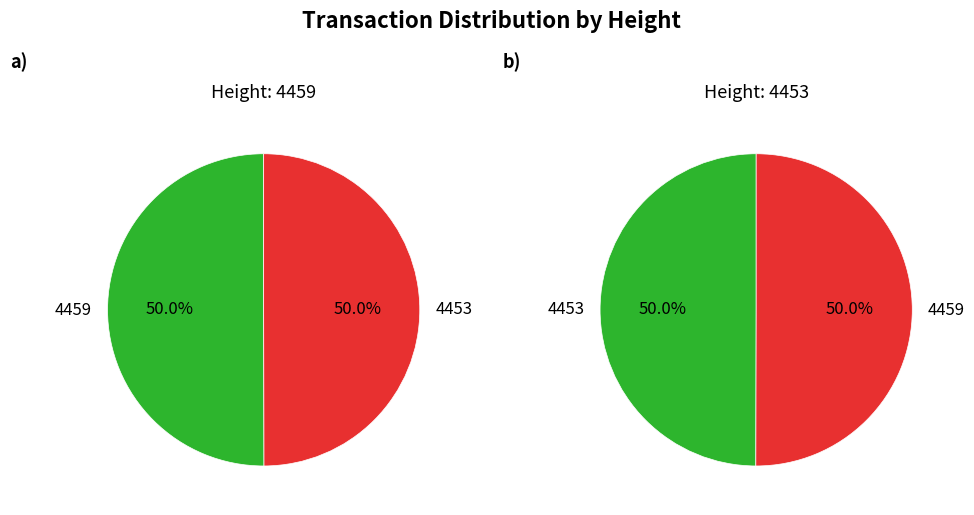

Combined, do 4453 and 4459 account for over 50%?

Yes